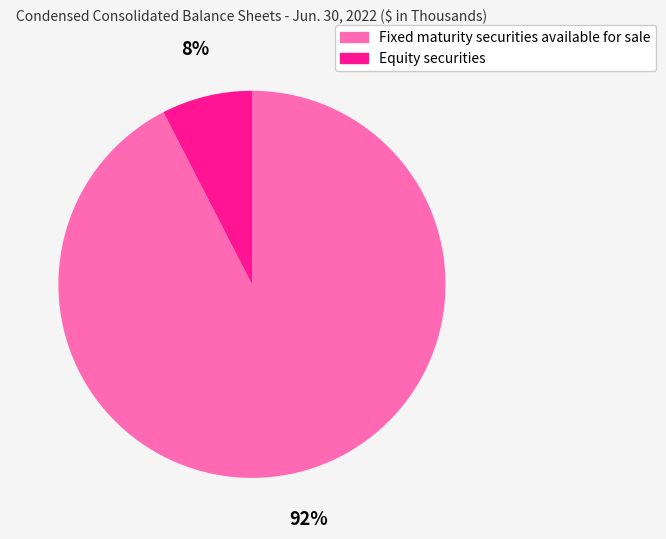

Count the number of slices in the pie.

2